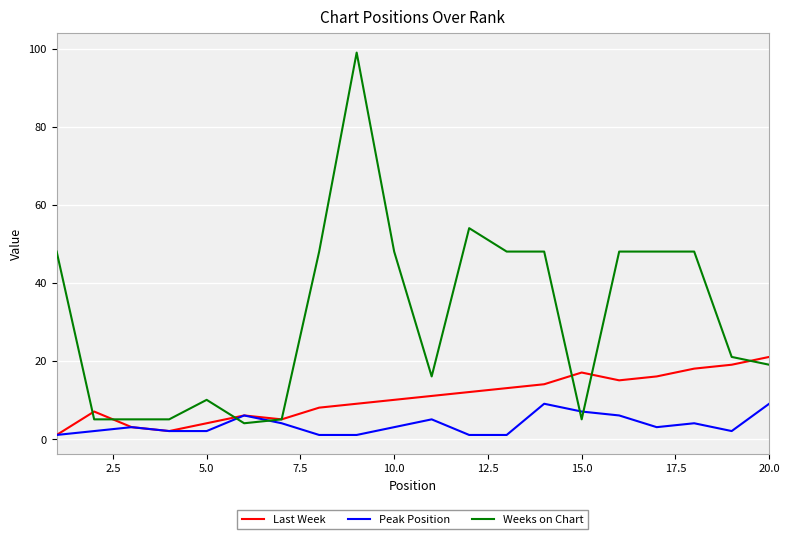

Which series has the widest spread of values?

Weeks on Chart